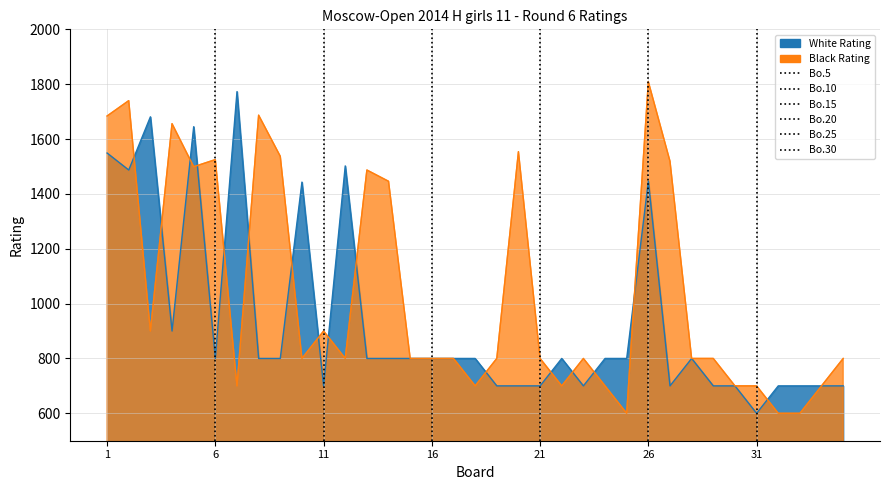

What is the difference between the maximum and minimum values in the Bo.10 series?

1